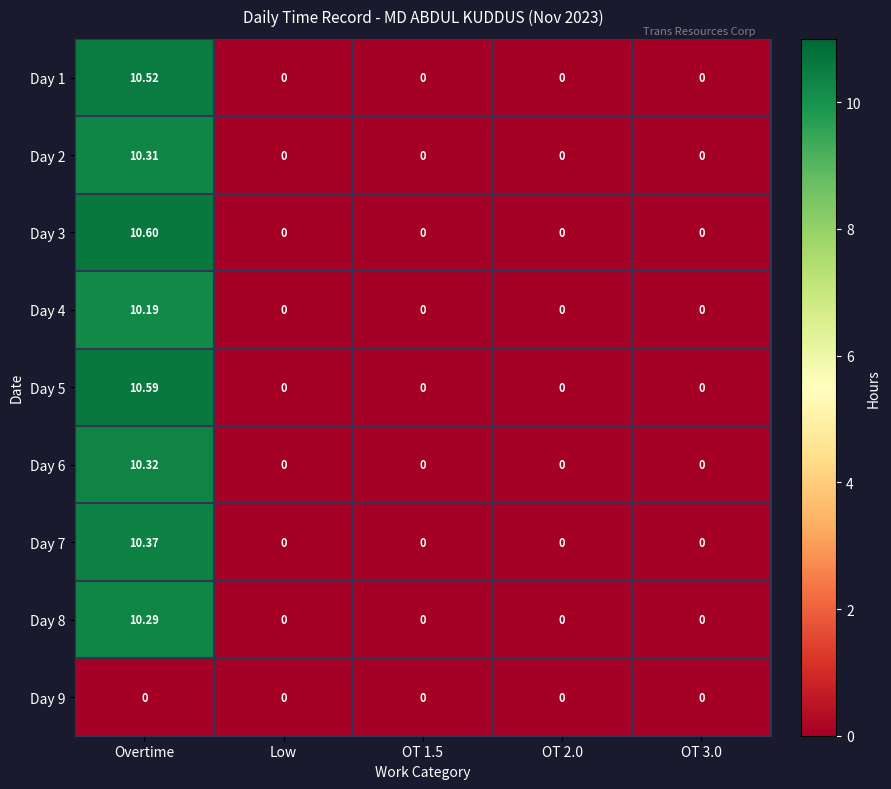

At which category is the sum across all series the highest?

Overtime